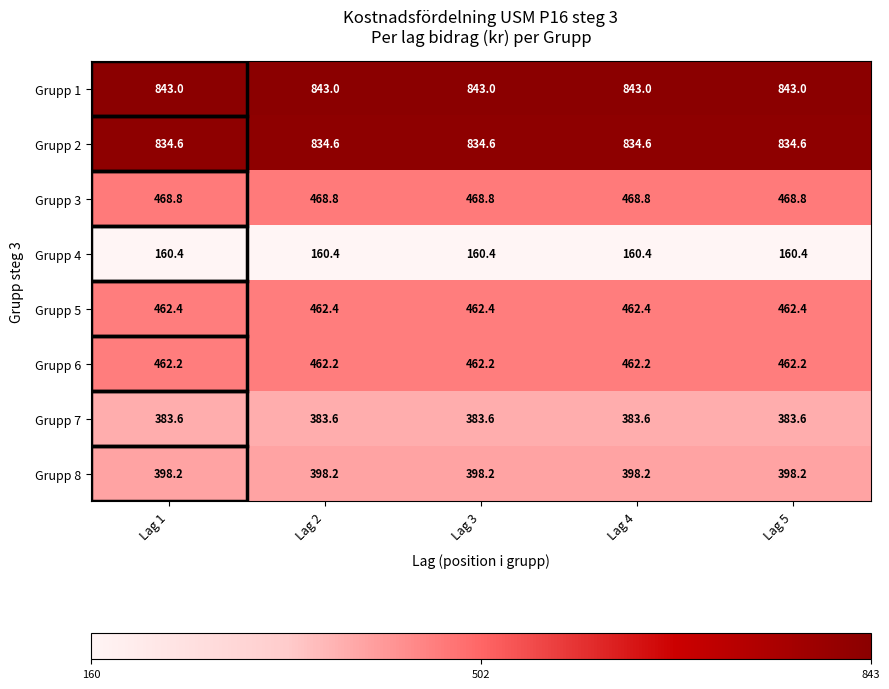

What is the total value across all series at Lag 2?

4013.2